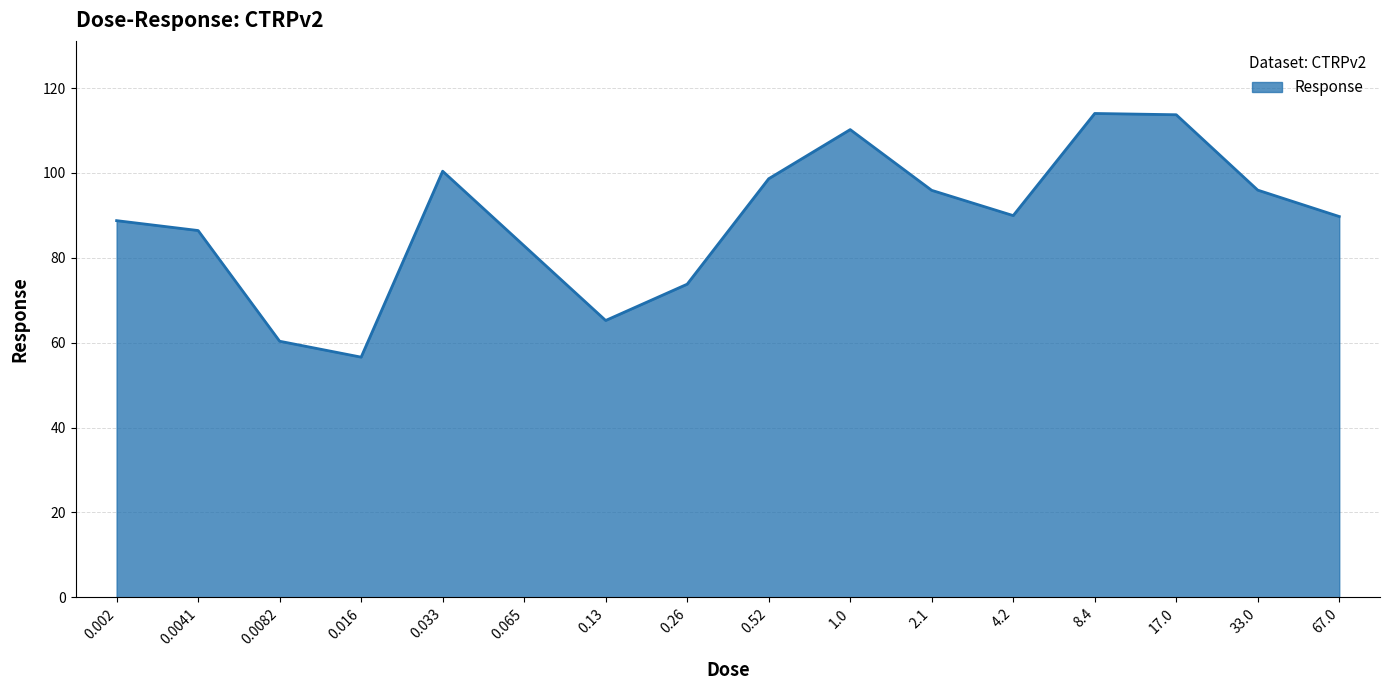

How many distinct data groups are displayed?

1